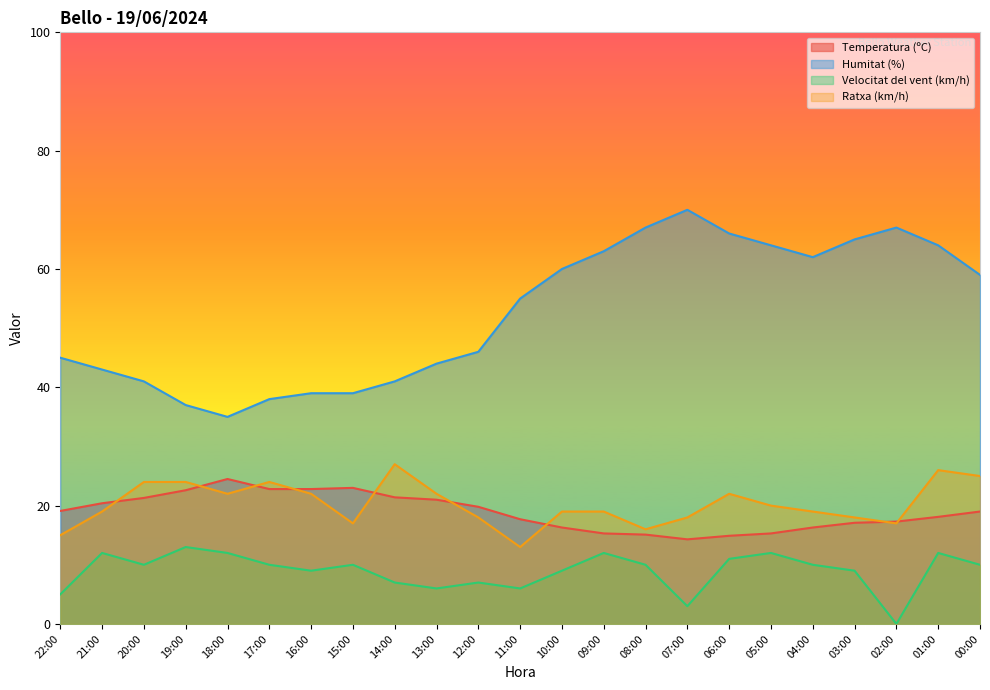

The value of Velocitat del vent (km/h) at 07:00 is 3.0. True or false?

True